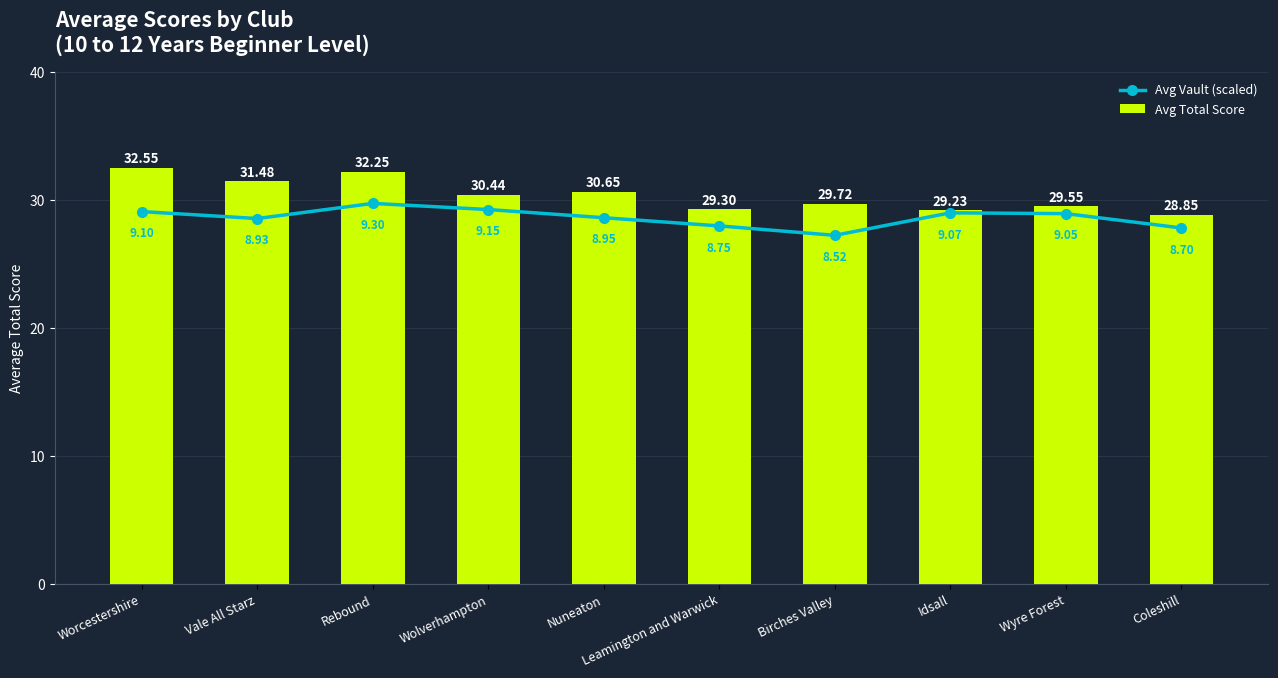

At which label is Avg Total Score closest to 30?

Birches Valley